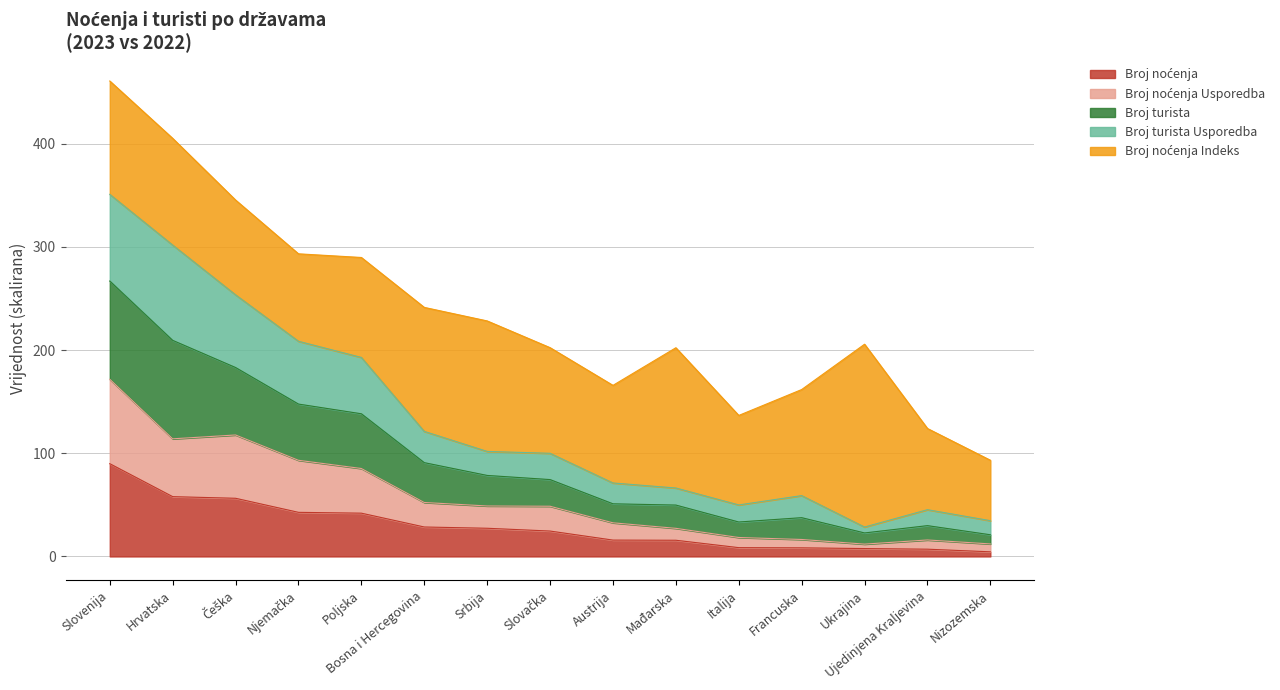

Which has a higher value, Njemačka or Slovačka?

Njemačka